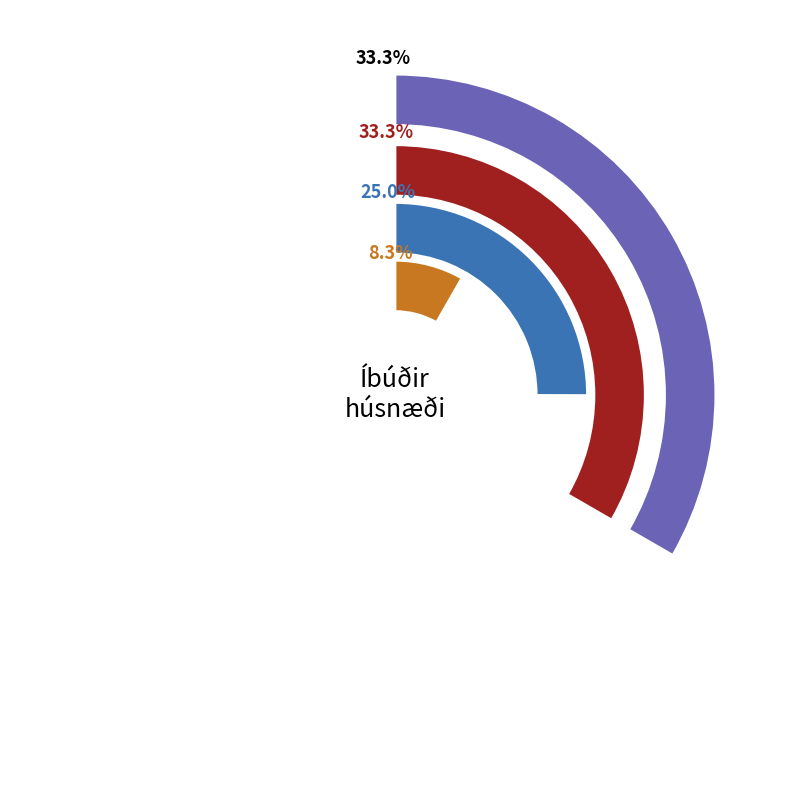

Approximately how many times larger is the value at Heimildir í samþykktu deiliskipulagi compared to Bygggarðar B - Alls íbúðir?

4.0